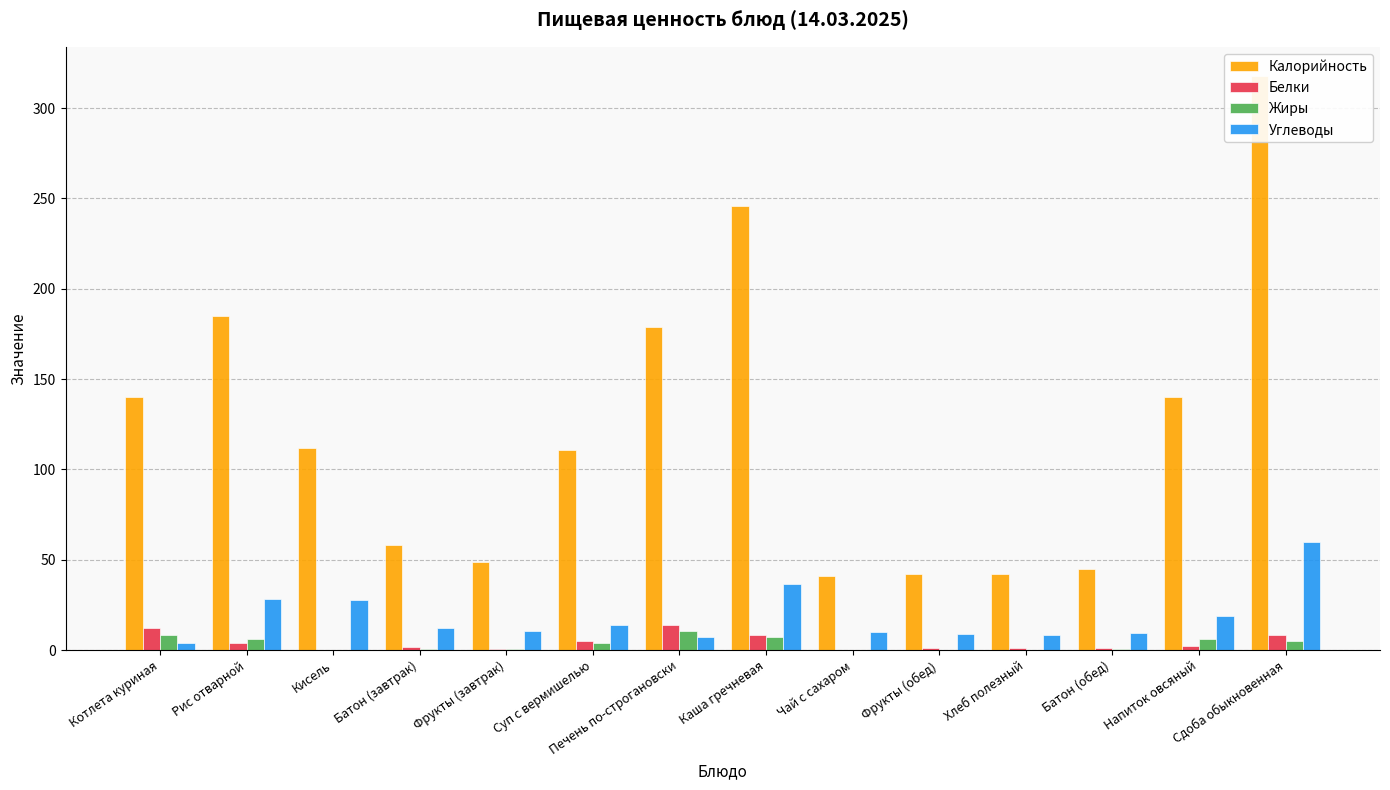

Is it true that Калорийность equals 42.0 at Фрукты (обед)?

True